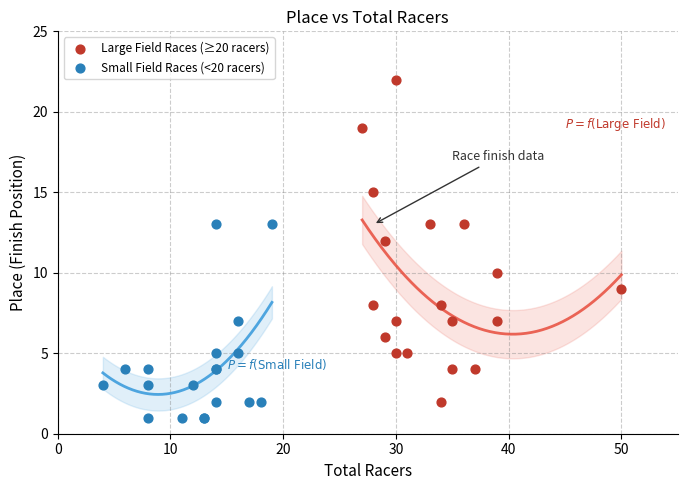

Which series reaches the maximum Y coordinate?

Large Field Races (≥20 racers)